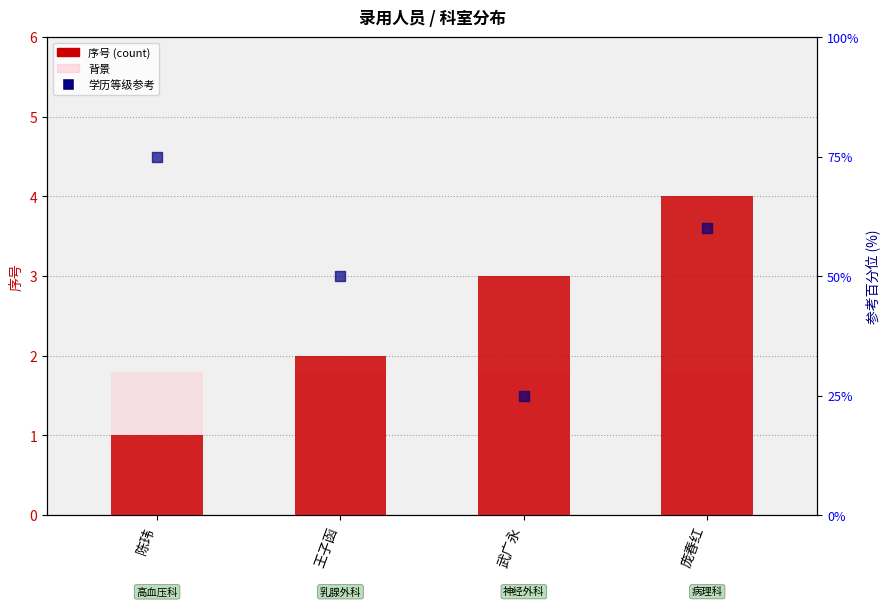

Which series contains the highest Y value?

学历等级参考